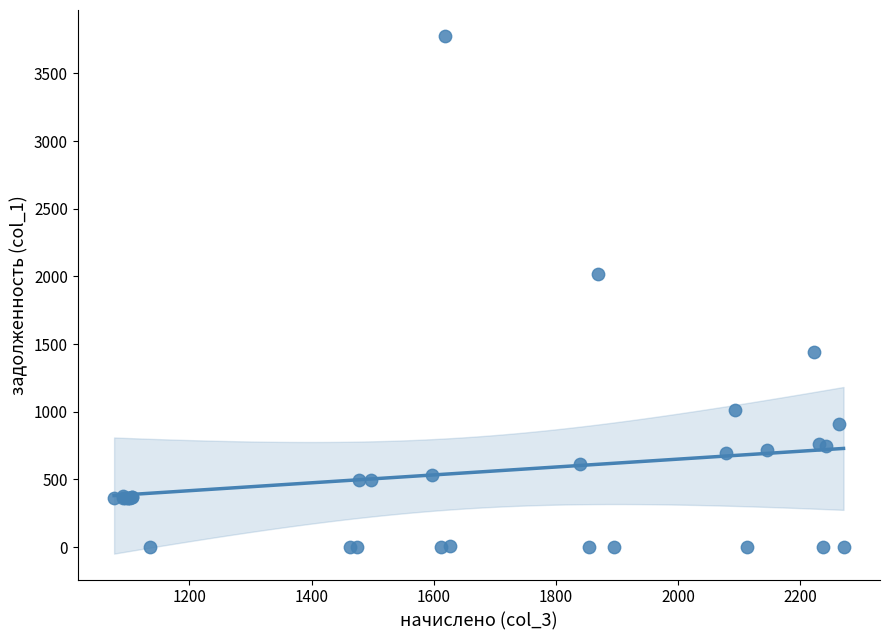

What Y value in the scatter plot is closest to 1888?

2015.0